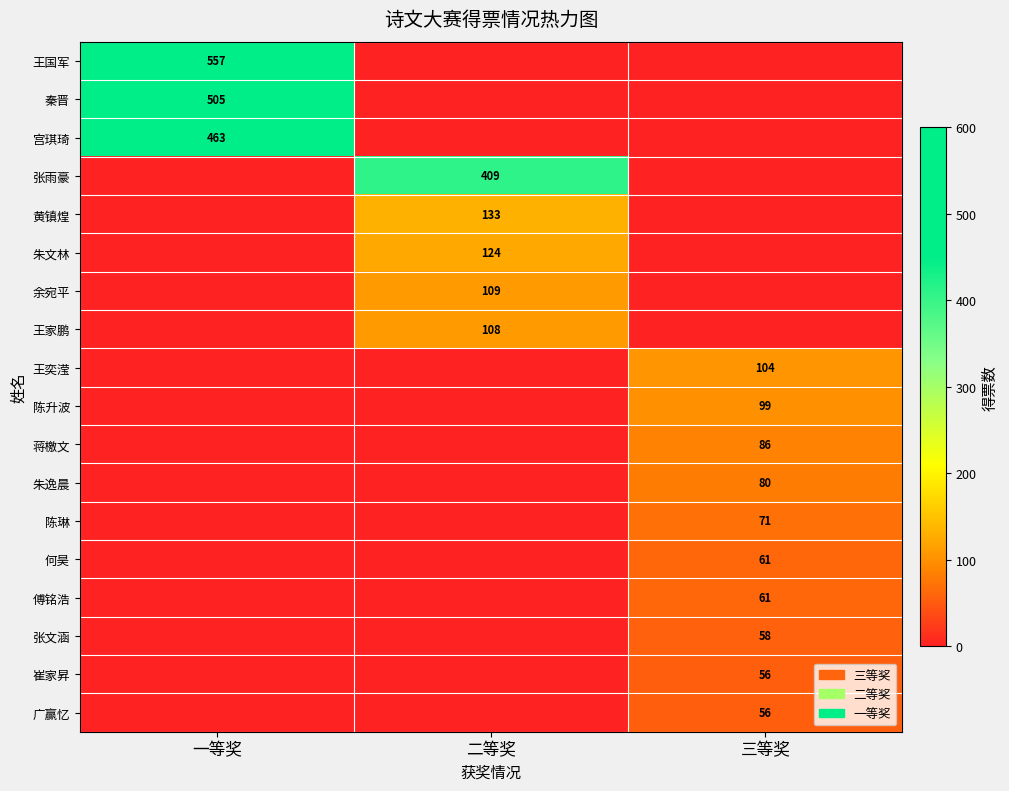

Is the value of 崔家昇 at 二等奖 greater than the value of 王家鹏 at 二等奖?

No